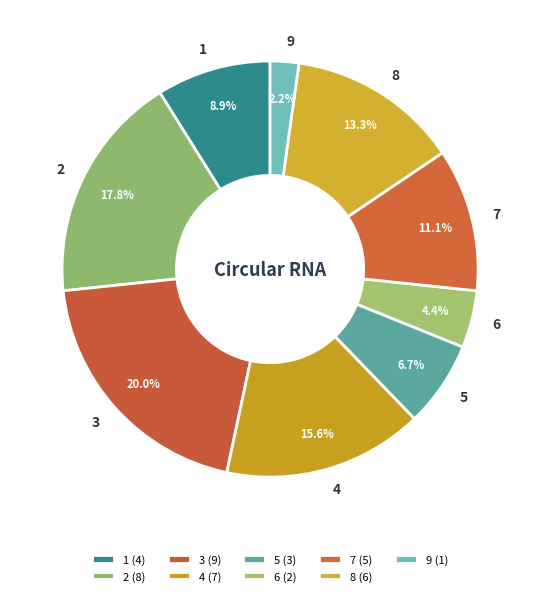

Count the number of slices in the pie.

9